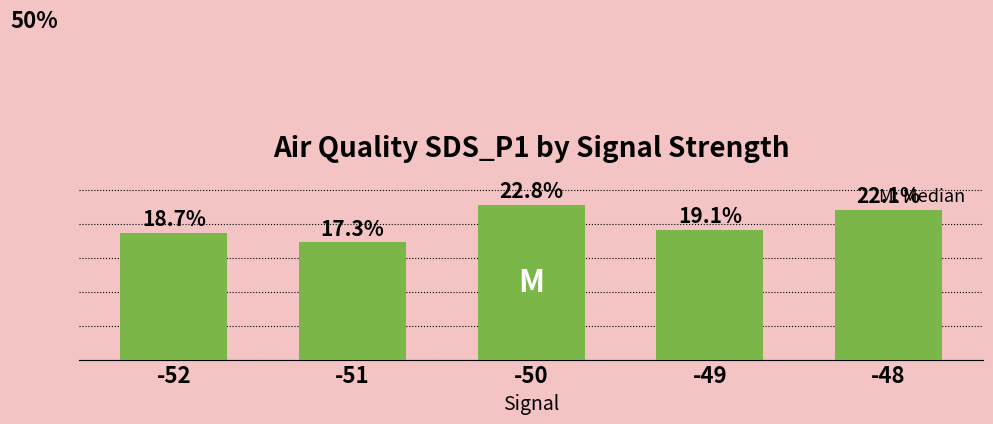

Rank the categories by value from lowest to highest.

-51, -52, -49, -48, -50